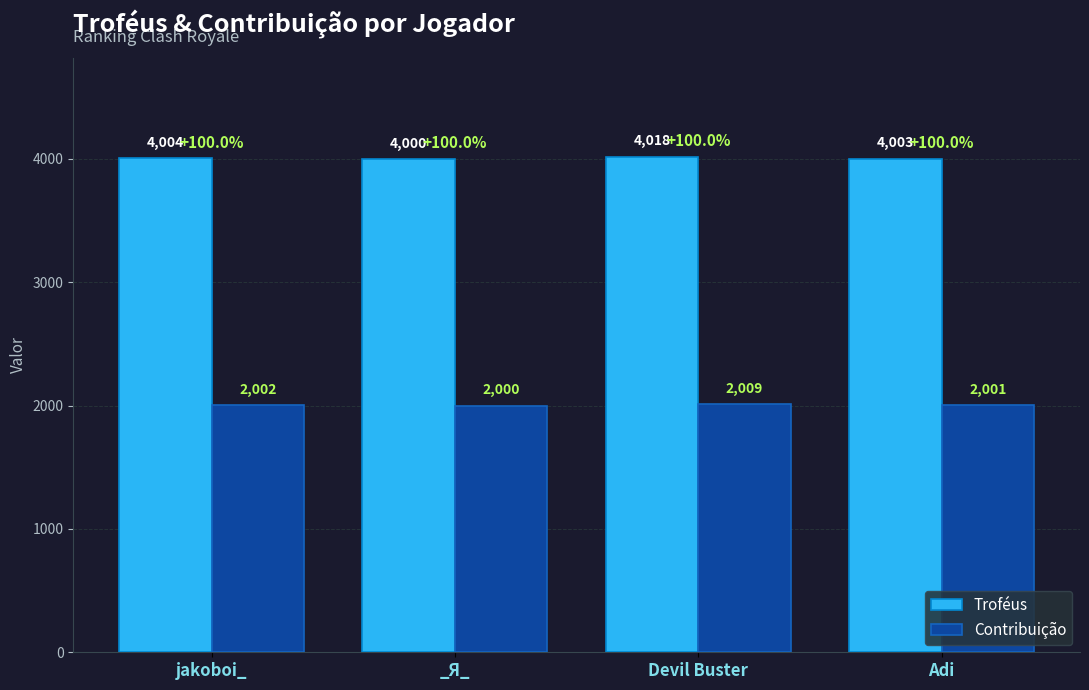

Rank the categories by Contribuição value from lowest to highest.

_Я_, Adi, jakoboi_, Devil Buster